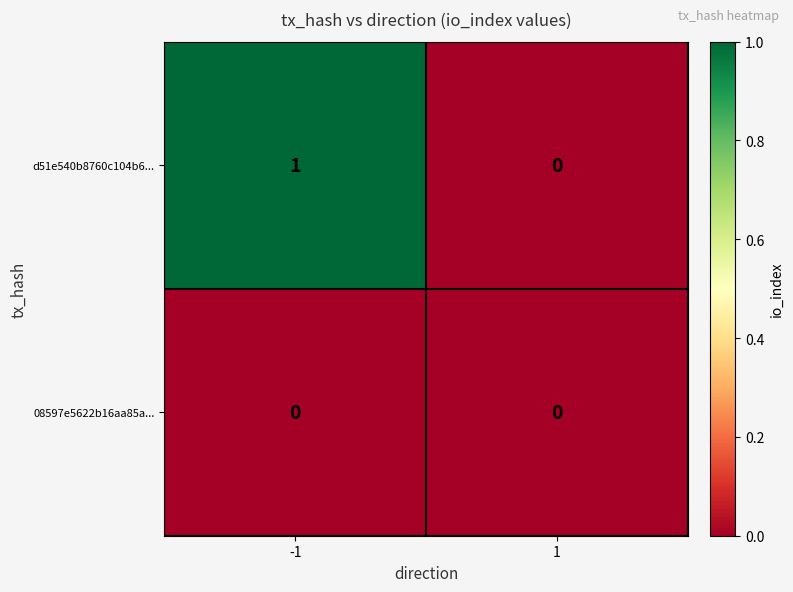

Reading left to right, what are all the values shown in this chart?

d51e540b8760c104b6...: -1=1	1=0
08597e5622b16aa85a...: -1=0	1=0